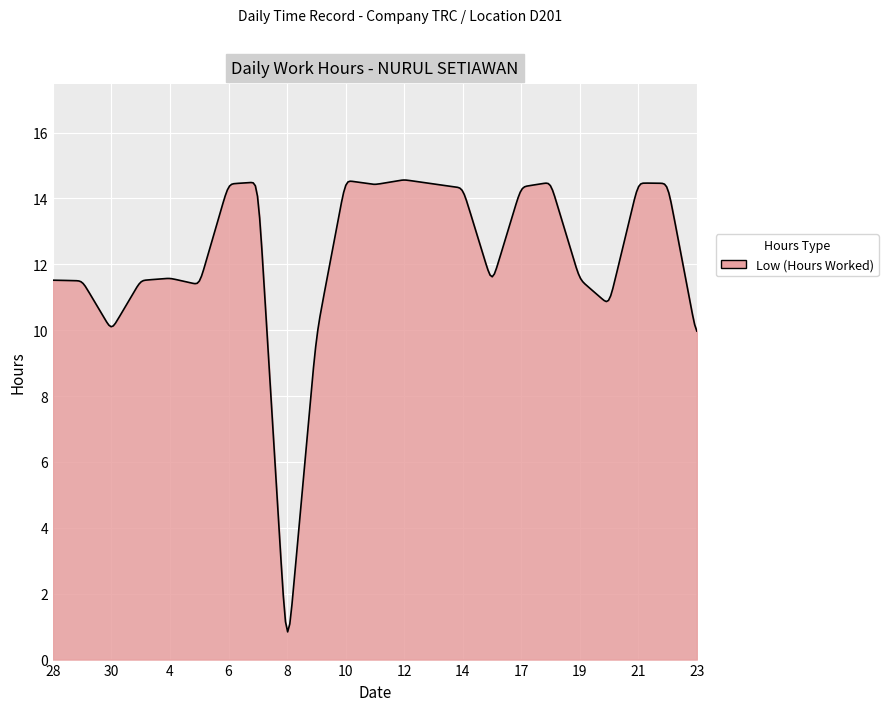

What is the difference between the maximum and minimum values?

13.7